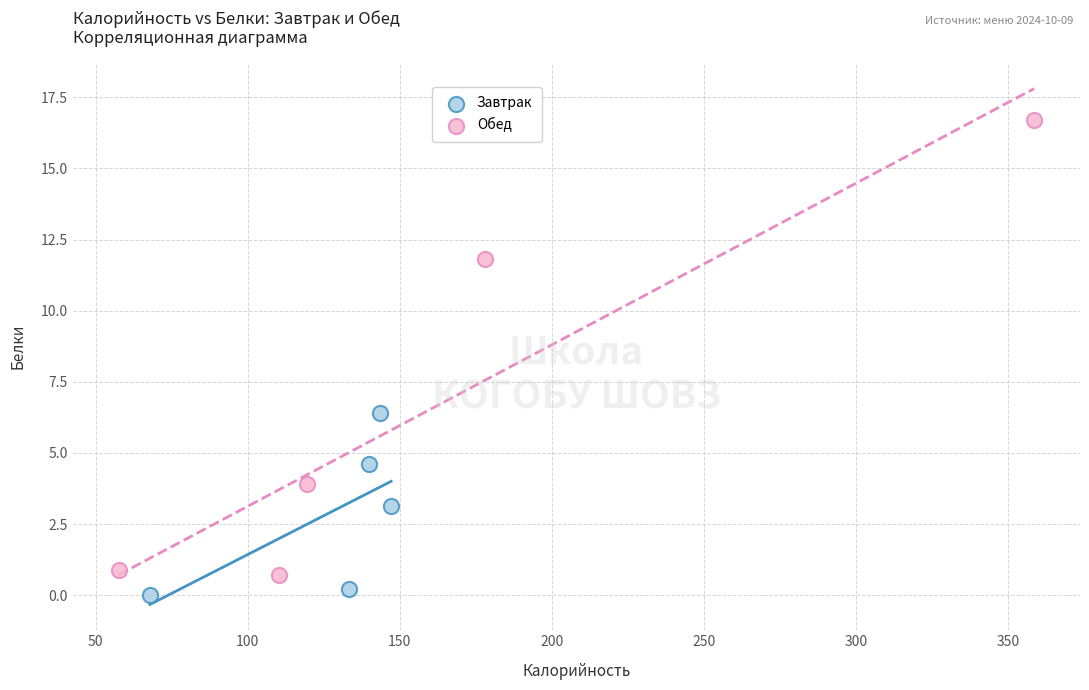

Which series has the widest spread of Y values?

Обед